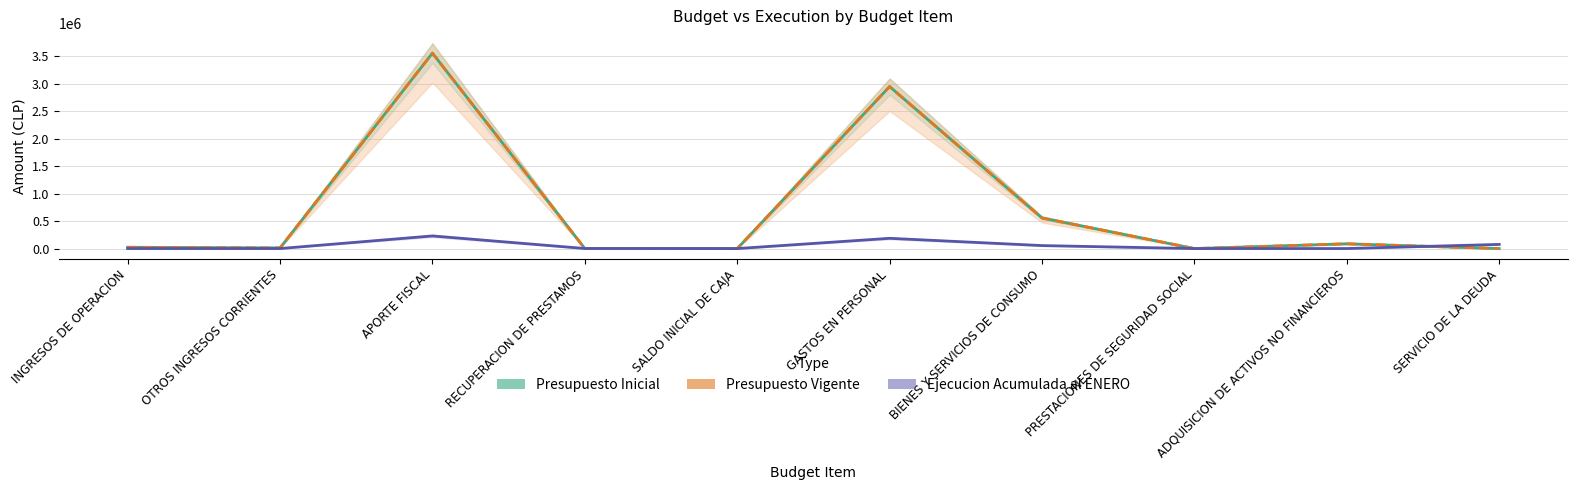

Is it true that Ejecucion Acumulada al ENERO equals 229 at INGRESOS DE OPERACION?

False